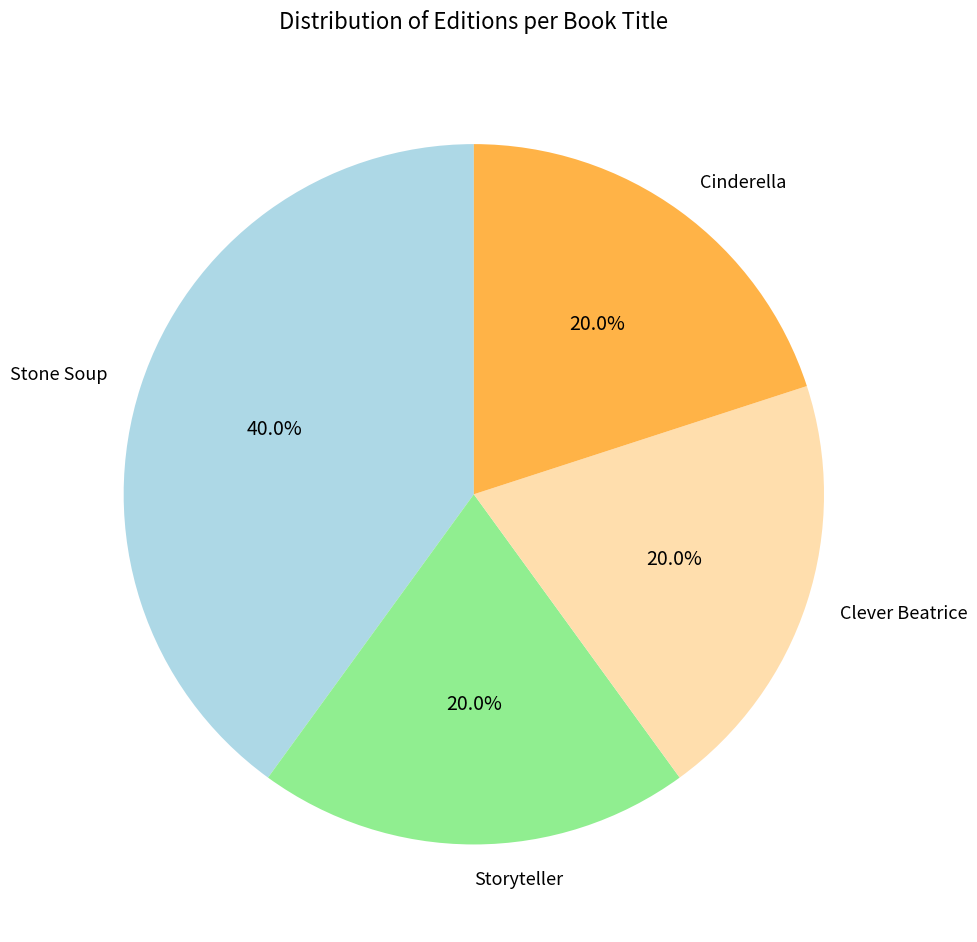

How many slices are in this pie chart?

4